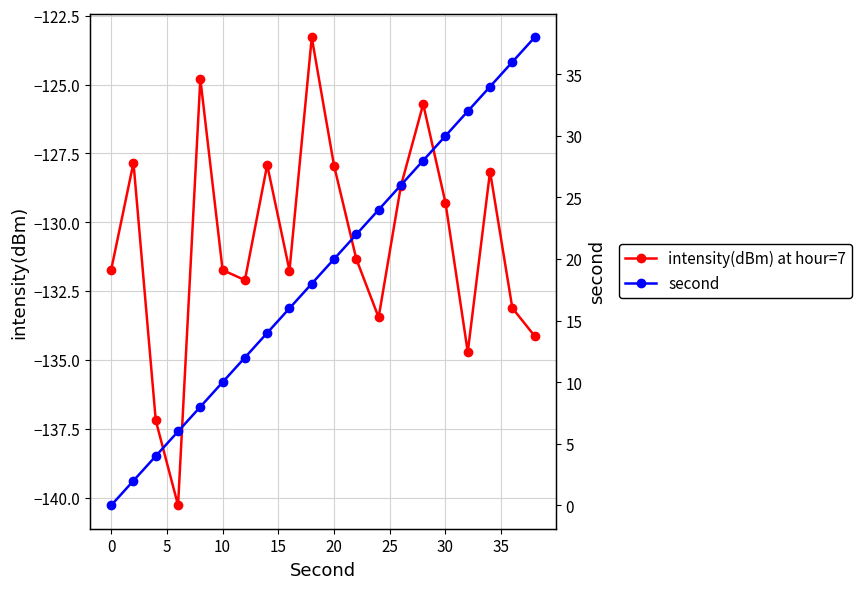

Reading left to right, transcribe all the data shown in this chart.

intensity(dBm) at hour=7: -131.7	-127.8	-137.2	-140.3	-124.8	-131.7	-132.1	-127.9	-131.8	-123.3	-127.9	-131.3	-133.5	-128.7	-125.7	-129.3	-134.7	-128.2	-133.1	-134.1
second: 0.0	2.0	4.0	6.0	8.0	10.0	12.0	14.0	16.0	18.0	20.0	22.0	24.0	26.0	28.0	30.0	32.0	34.0	36.0	38.0